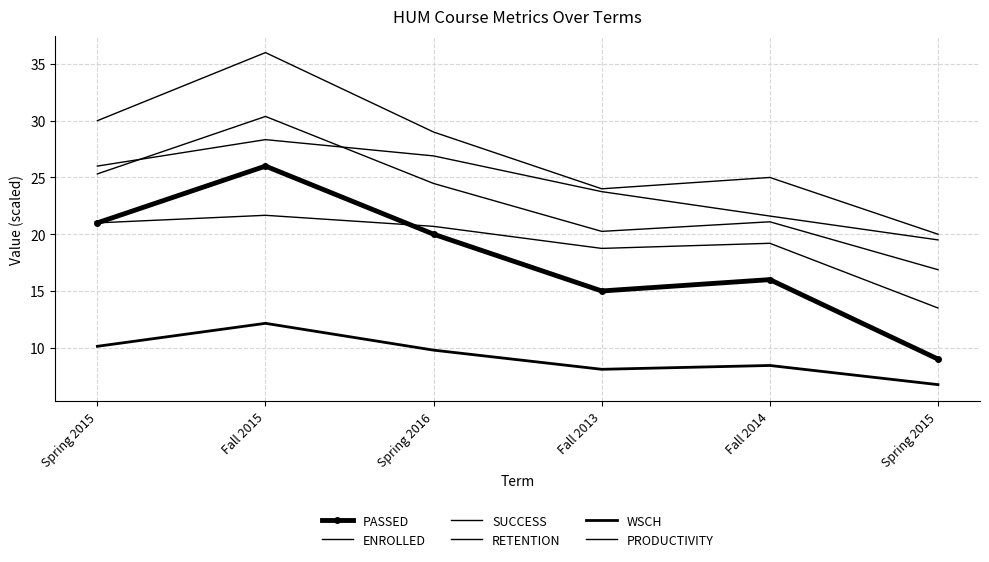

What is the difference between the maximum and minimum values in the SUCCESS series?

8.2